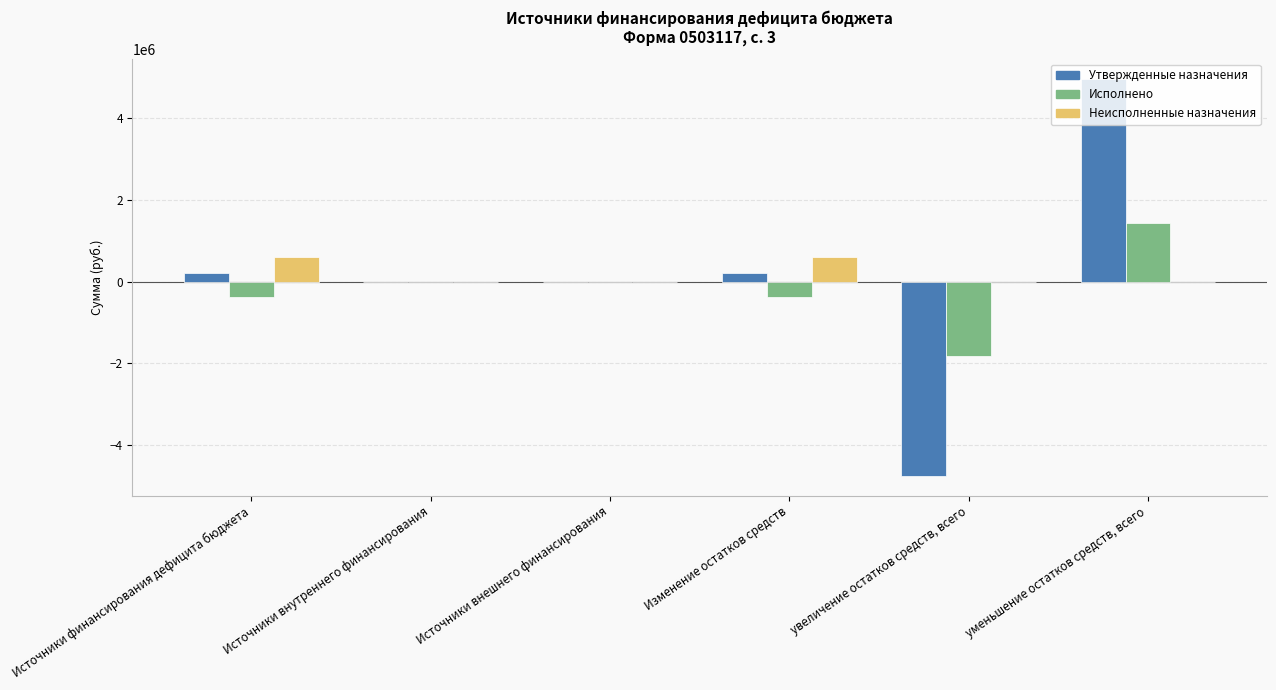

The Неисполненные назначения series shows -326442.7 at увеличение остатков средств, всего. True or false?

False